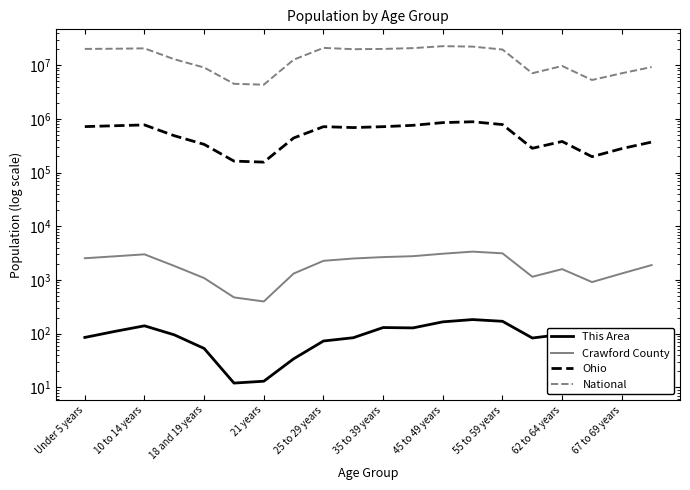

At Under 5 years, list the series in order from smallest to largest.

This Area, Crawford County, Ohio, National